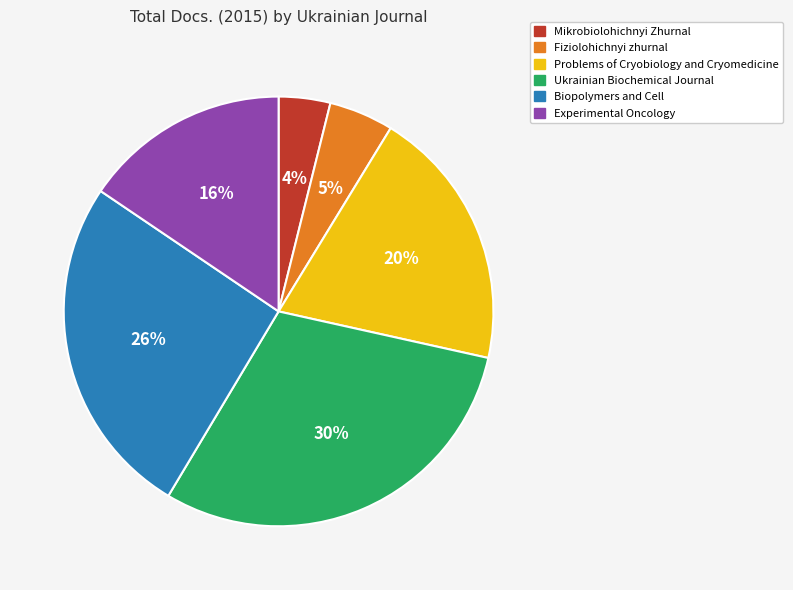

Is there any slice that represents more than half of the pie?

No